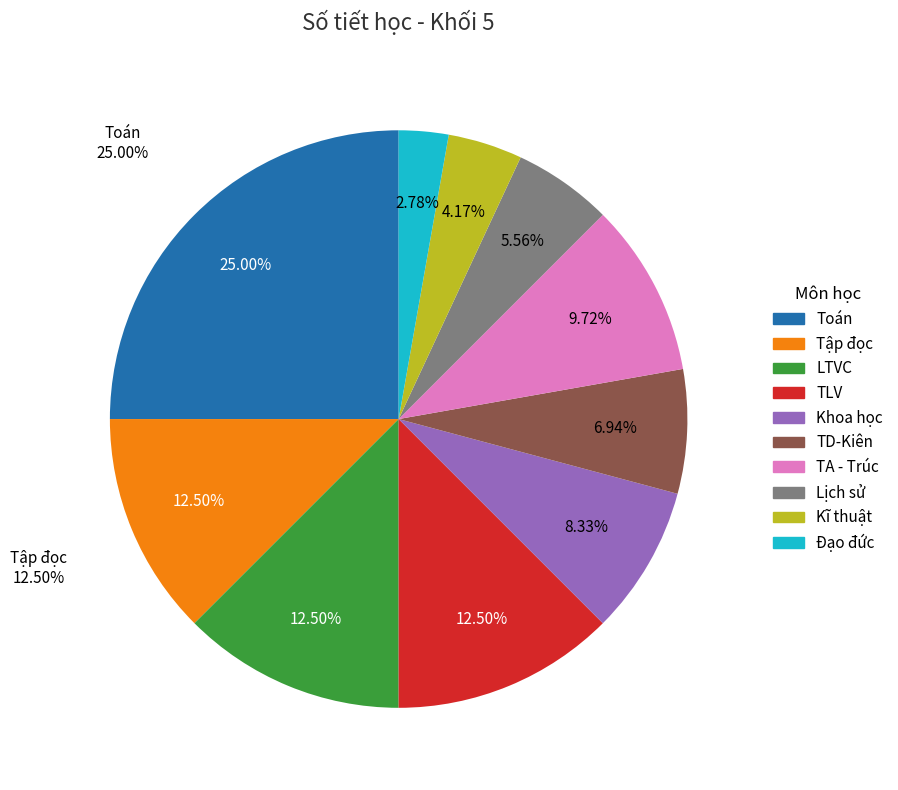

To the nearest percent, what is the average slice percentage?

10%